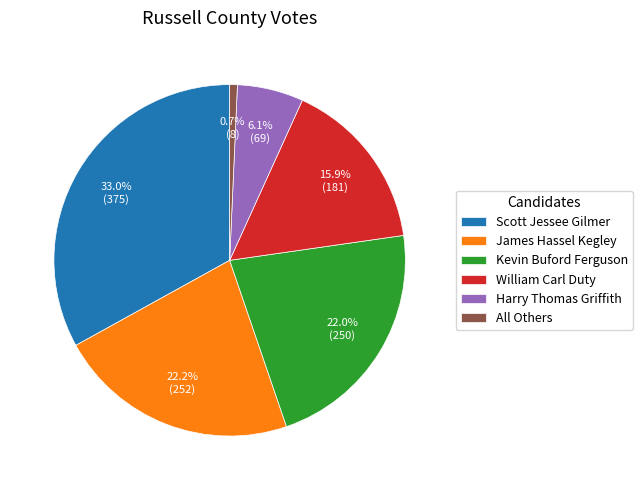

To the nearest percent, what is the combined percentage of Harry Thomas Griffith and William Carl Duty?

22%